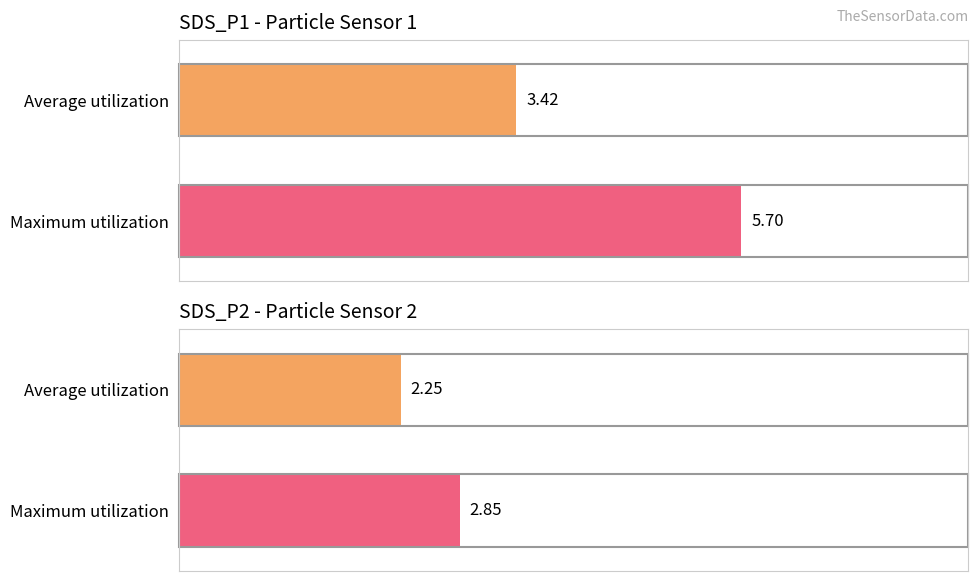

Rank the series by their maximum value, from highest to lowest.

SDS_P1, SDS_P2